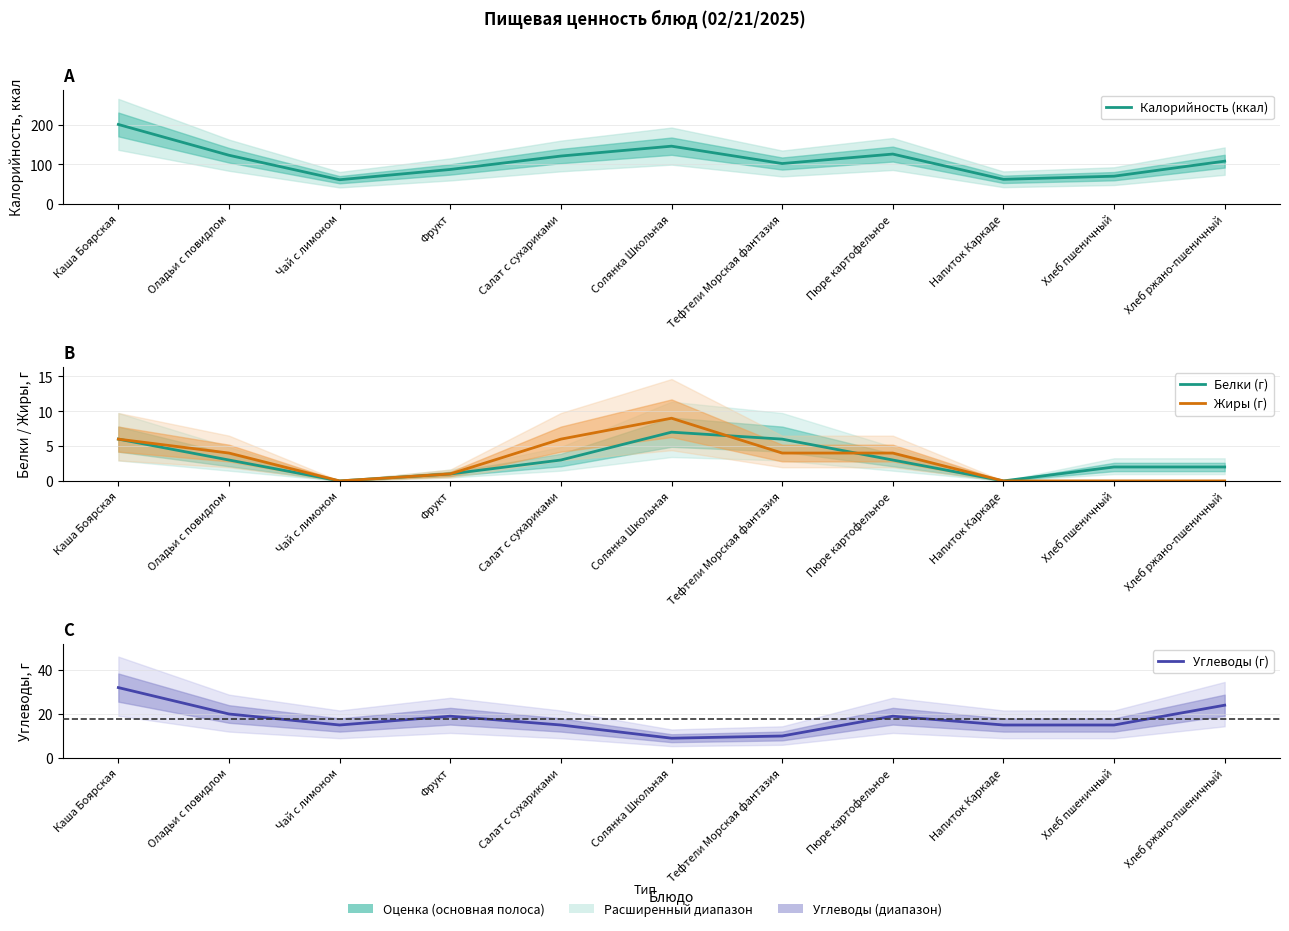

How many data points does each series have?

11